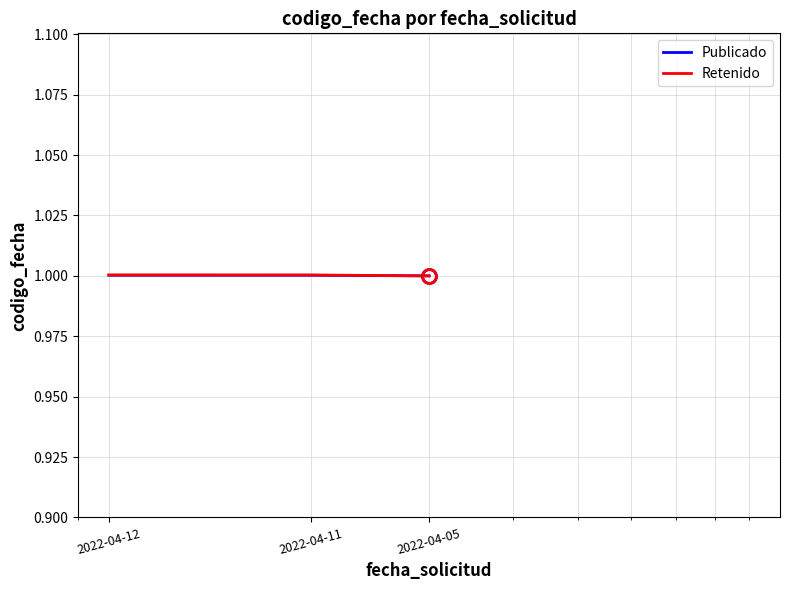

What is the lowest value of the Publicado series?

1.0